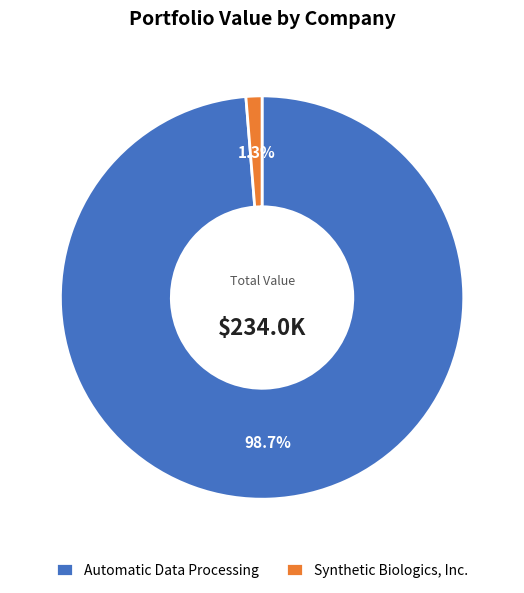

To the nearest percent, what is the combined percentage of Synthetic Biologics, Inc. and Automatic Data Processing?

100%